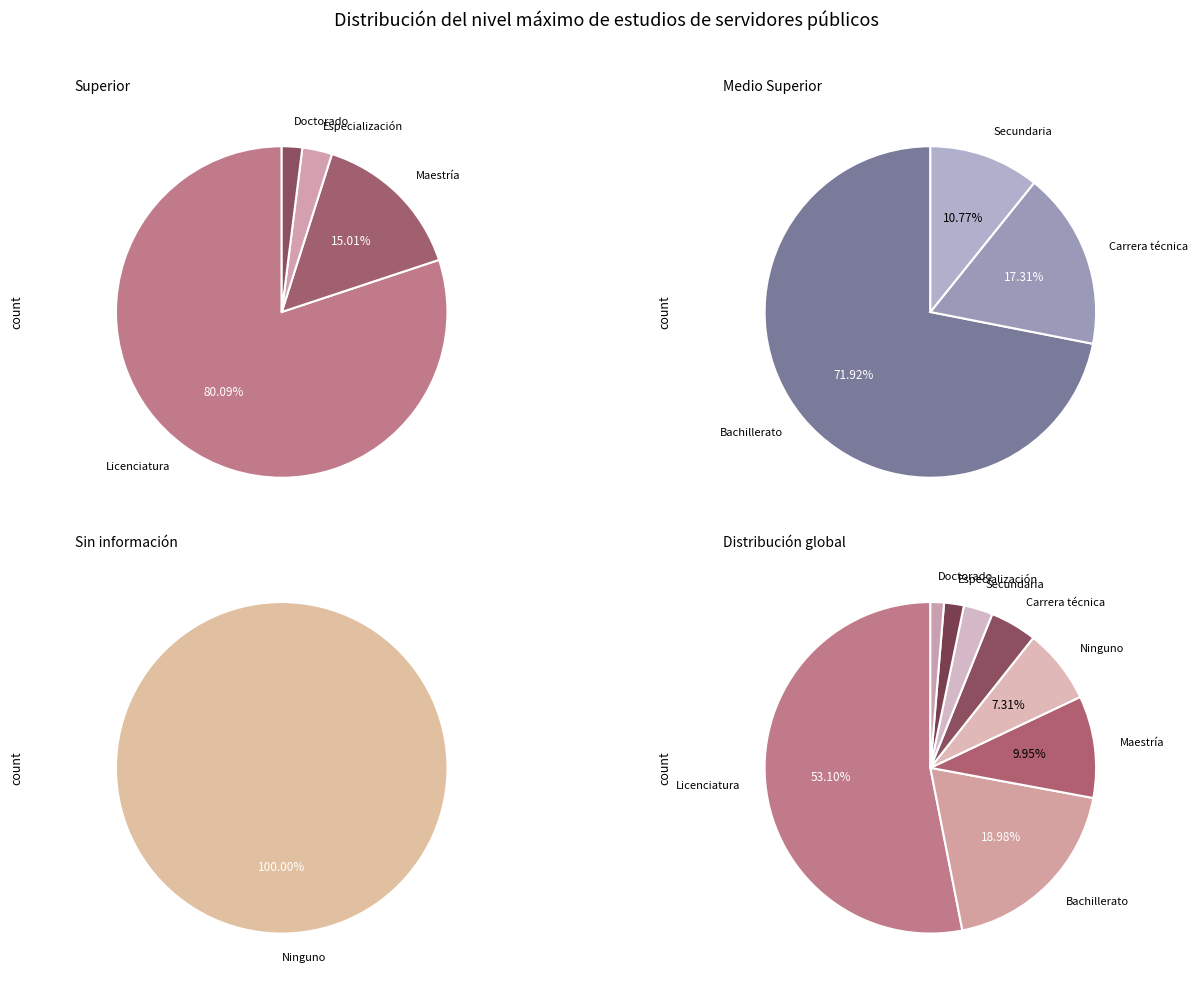

How many slices are in this pie chart?

8